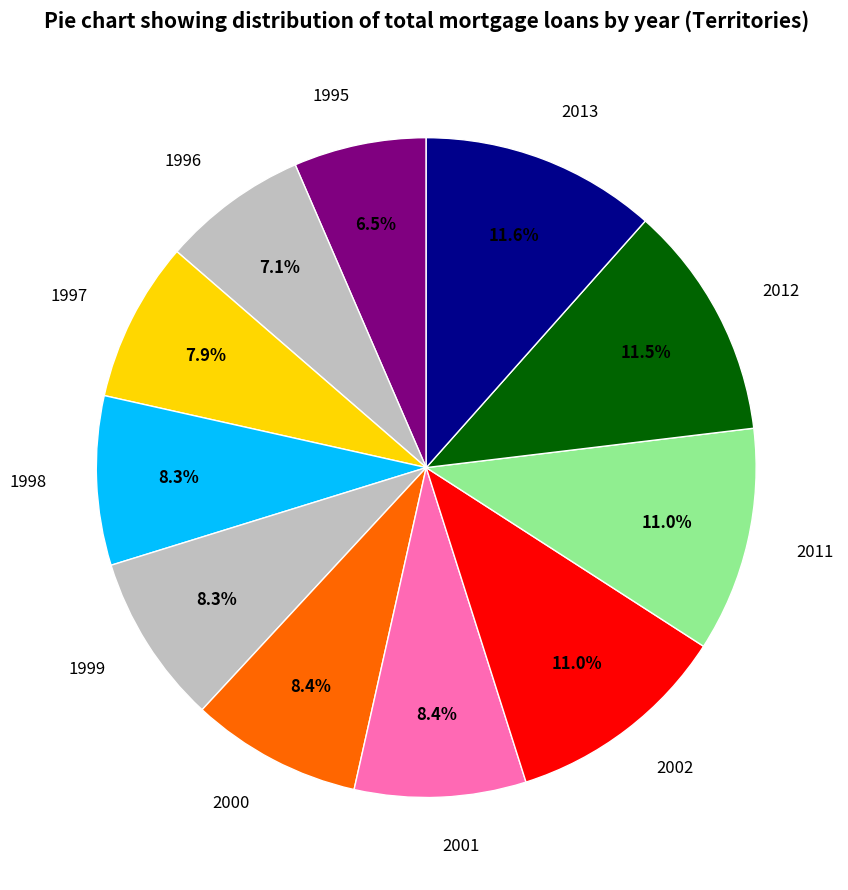

What percentage is the 2011 slice, to the nearest percent?

11%